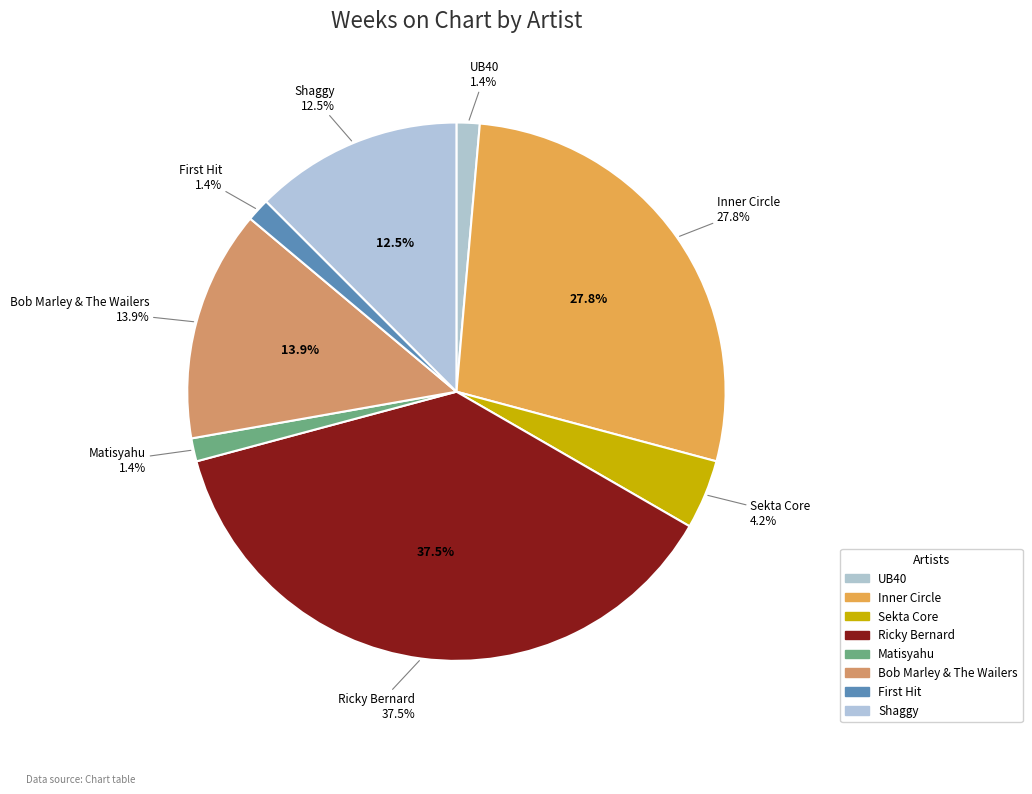

To the nearest percent, what is the difference between the largest and smallest slice percentages?

36%